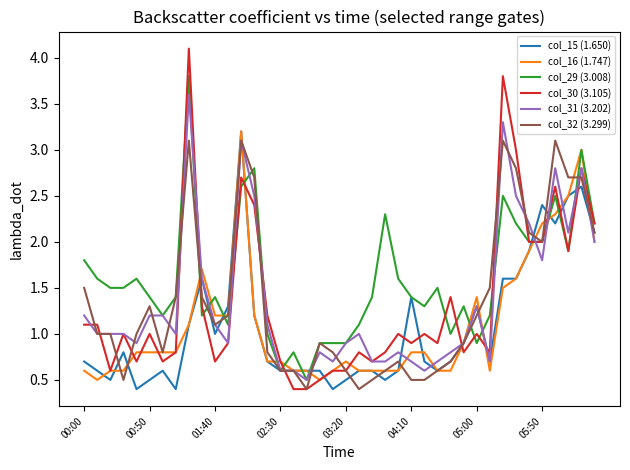

After their last crossing, which series has the higher values: col_16 (1.747) or col_30 (3.105)?

col_30 (3.105)